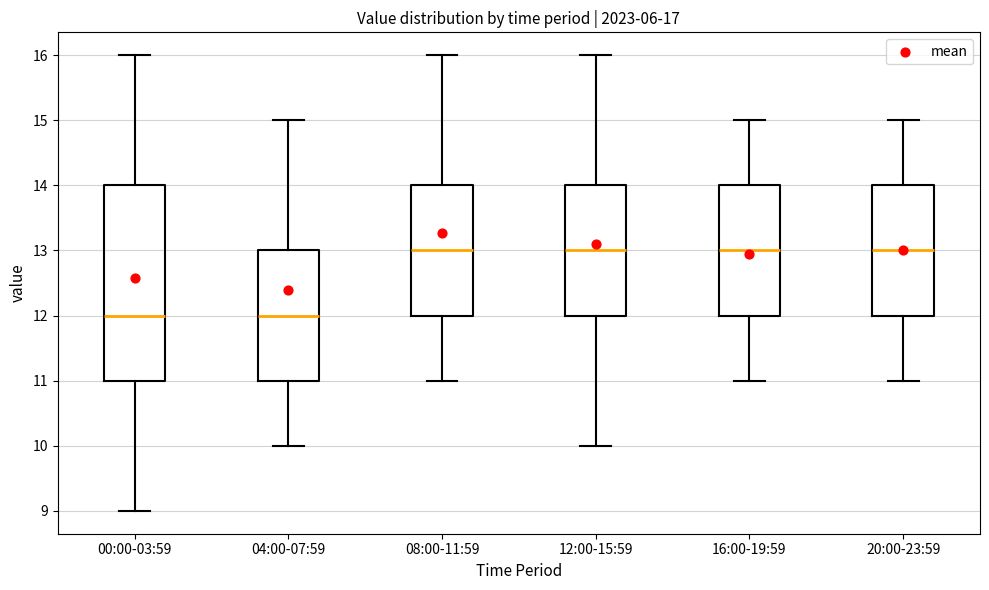

Reading left to right, transcribe this box plot: for each box, give where its median line is, the range the box spans, and where its two whiskers end, as read against the y-axis. The values are not printed on the chart, so give them approximately, as read against the axis.

00:00-03:59: median 12, box 11 to 14, whiskers 9 to 16
04:00-07:59: median 12, box 11 to 13, whiskers 10 to 15
08:00-11:59: median 13, box 12 to 14, whiskers 11 to 16
12:00-15:59: median 13, box 12 to 14, whiskers 10 to 16
16:00-19:59: median 13, box 12 to 14, whiskers 11 to 15
20:00-23:59: median 13, box 12 to 14, whiskers 11 to 15